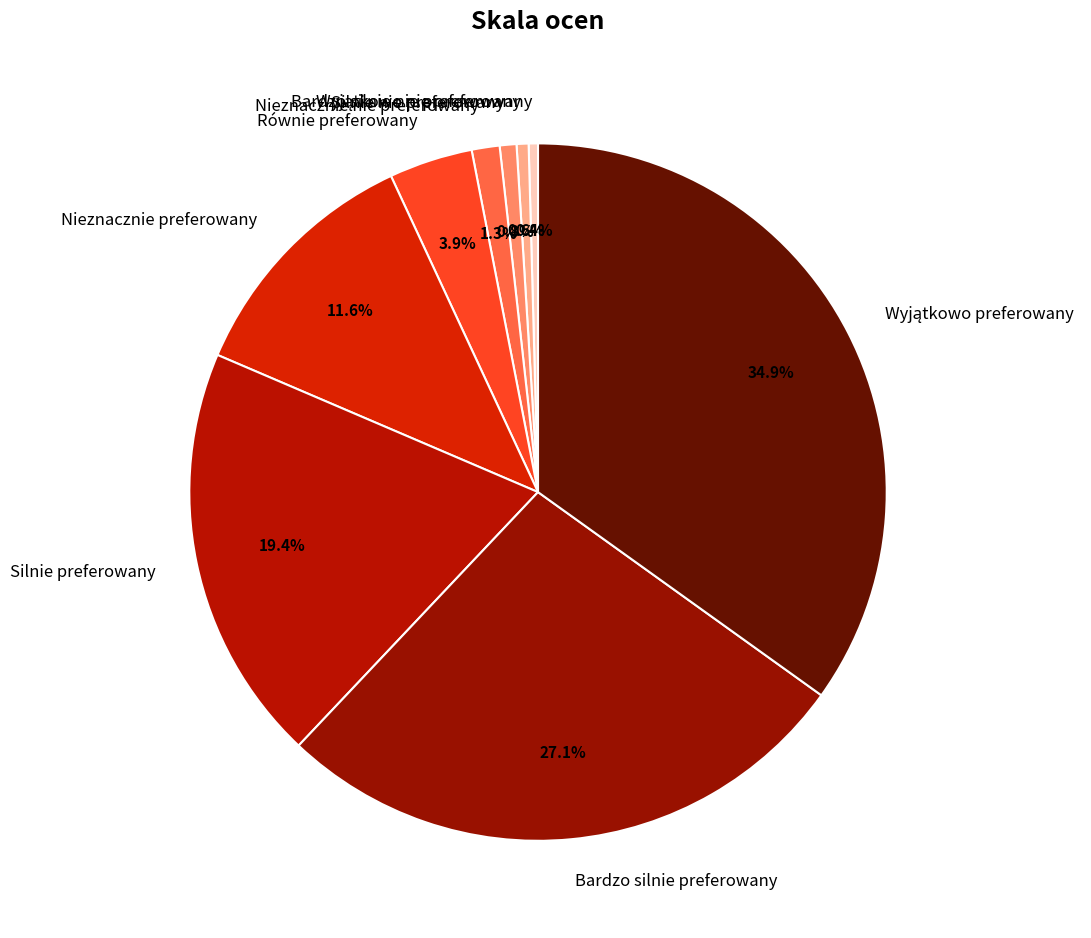

Does Bardzo silnie preferowany represent more than half of the total?

No